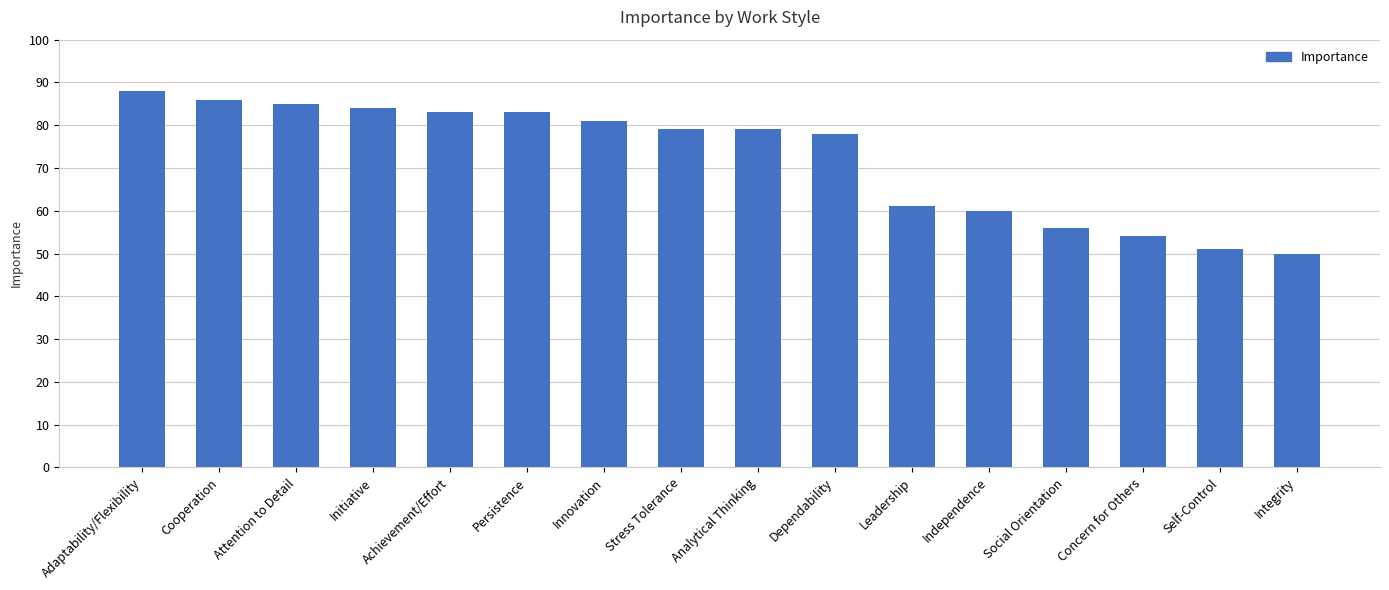

Which category has the lowest value across all series?

Integrity